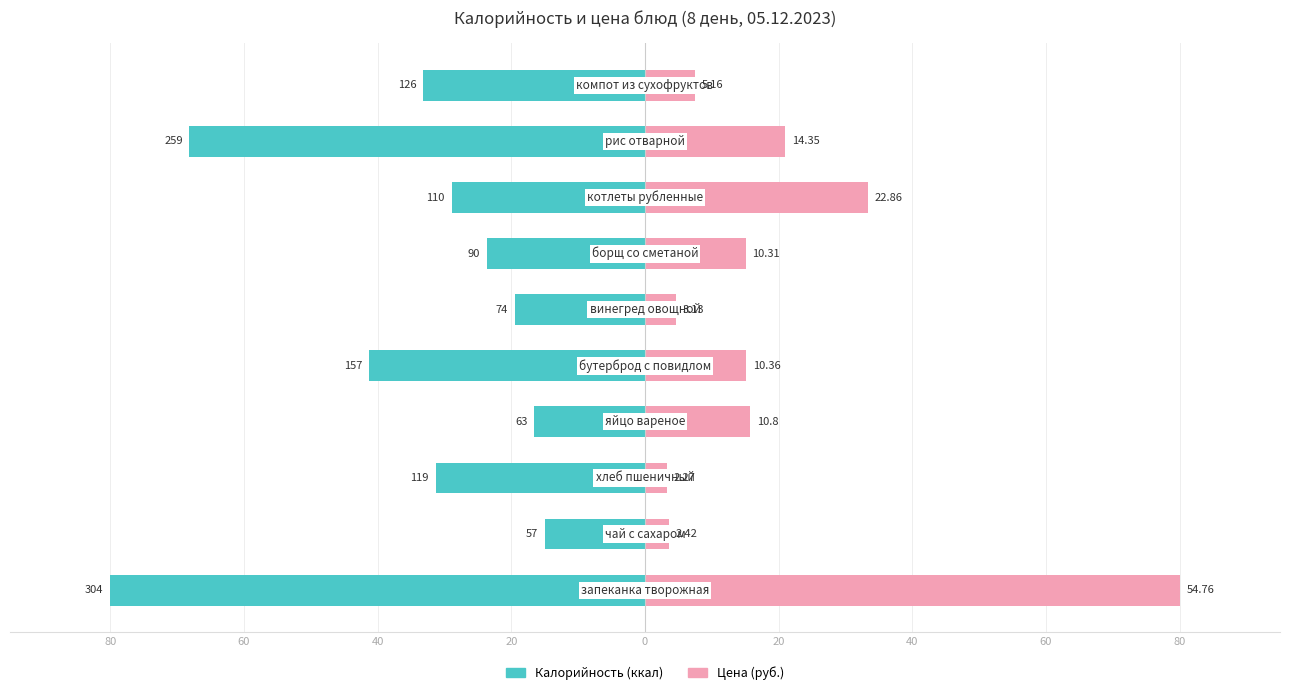

Reading left to right, what are all the values shown in this chart?

Калорийность: -80.0	-15.0	-31.3	-16.6	-41.3	-19.5	-23.7	-28.9	-68.2	-33.2
Цена: 80.0	3.5	3.3	15.8	15.1	4.6	15.1	33.4	21.0	7.5